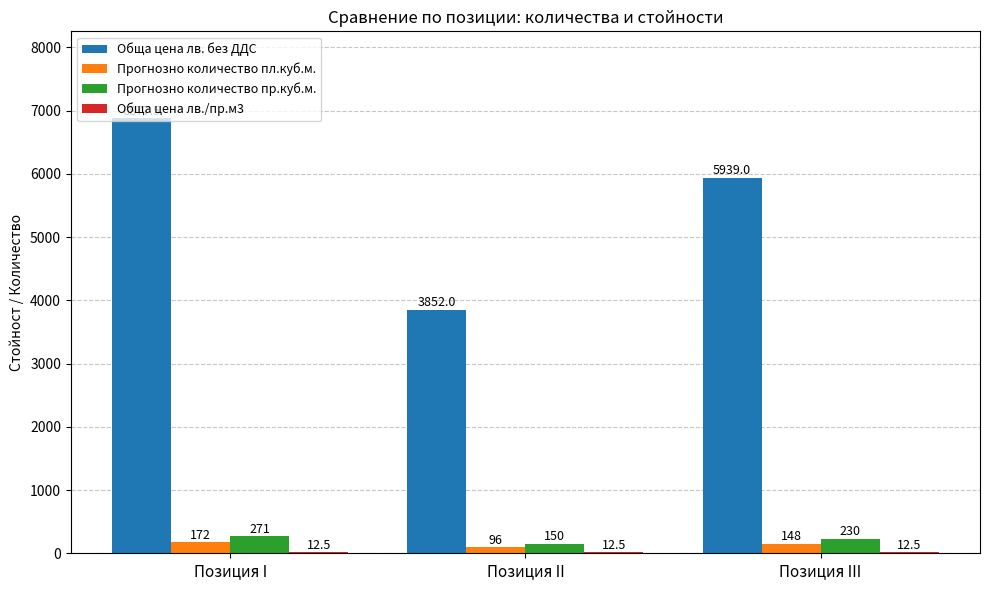

The value of Обща цена лв. без ДДС at Позиция I is 10195.5. True or false?

False